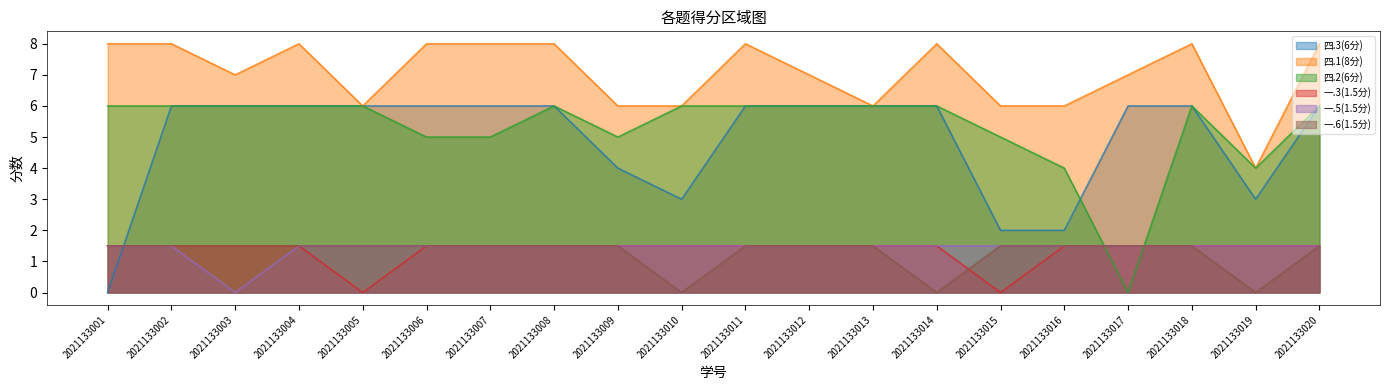

True or false: 四.3(6分) and 四.1(8分) cross at least once.

False